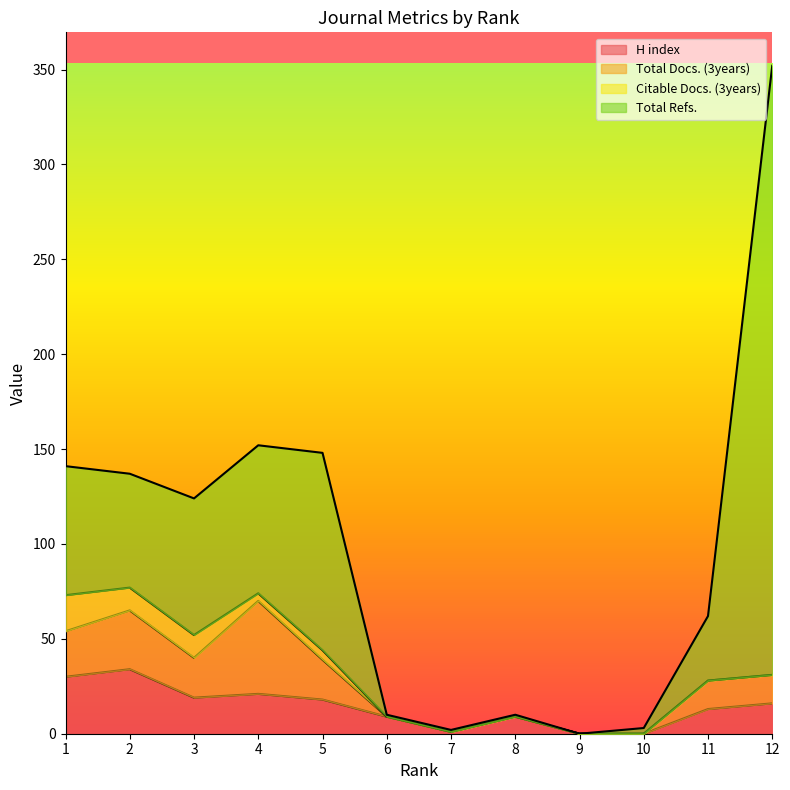

What is the difference between the highest and lowest values at 5?

99